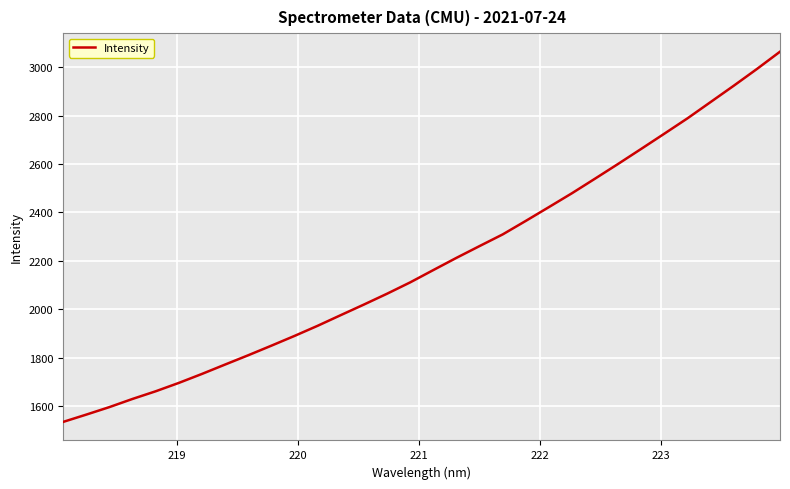

Is this an area chart (filled region under the line)?

No